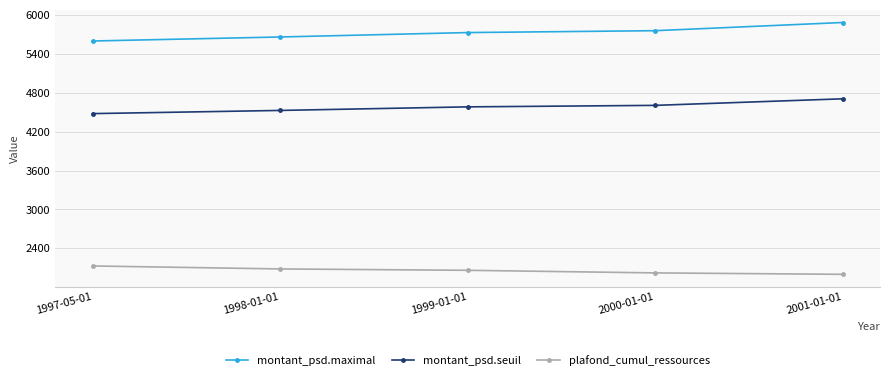

What is the spread (max minus min) of values at 1999-01-01?

3664